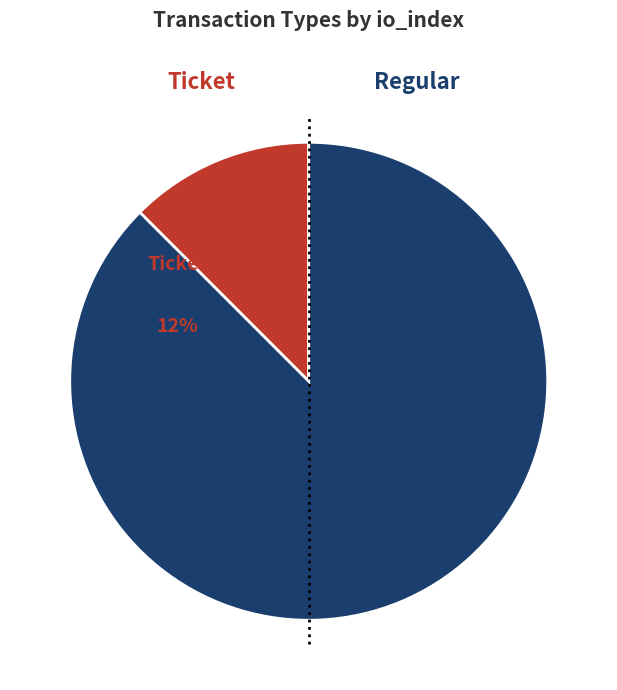

Does Ticket represent more than half of the total?

No